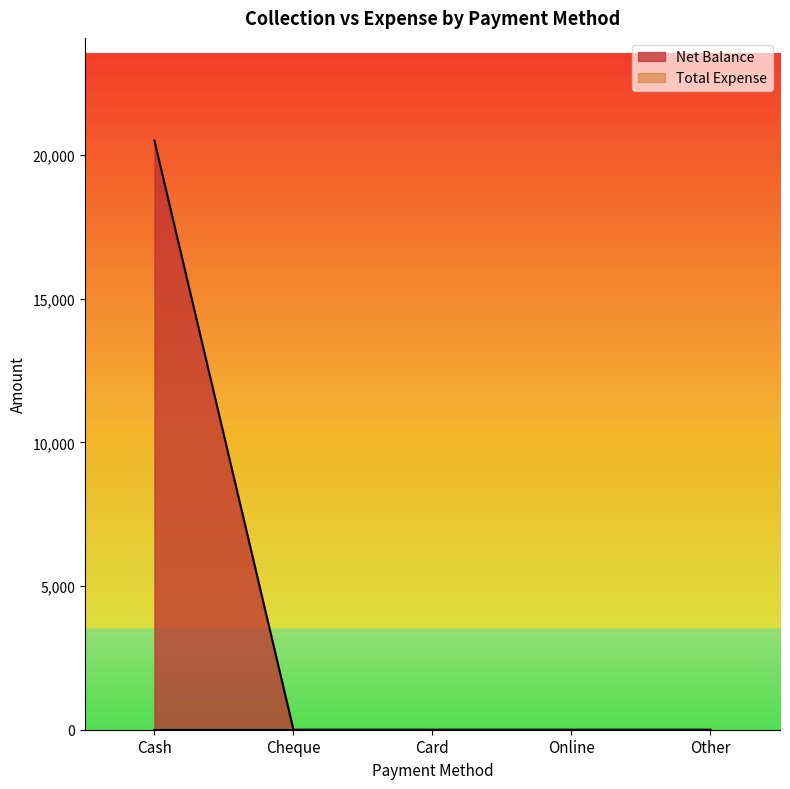

What is the change in value from Cash to Cheque?

-20499